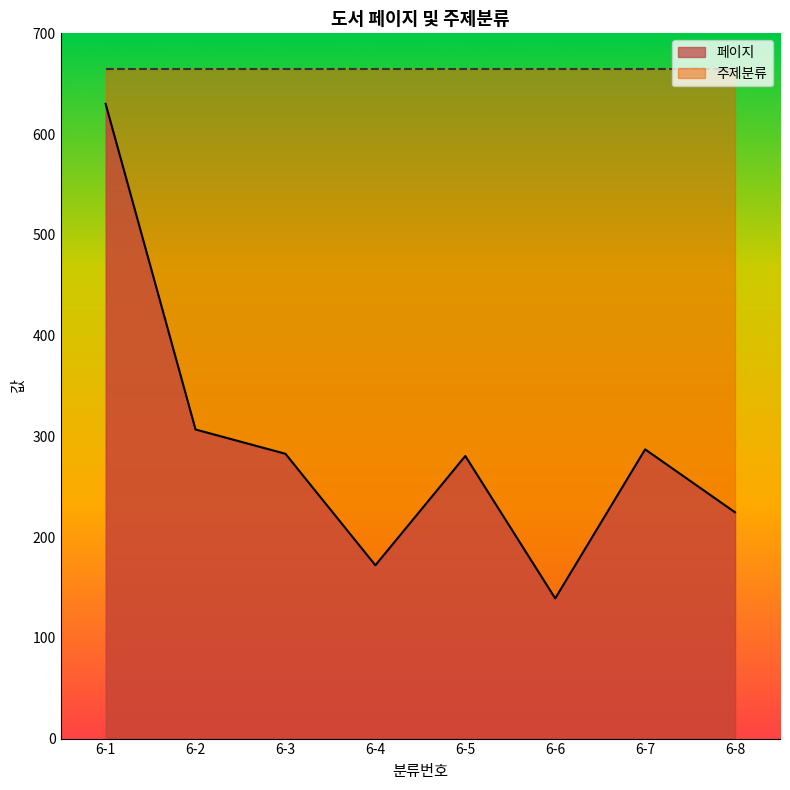

What is the ratio of the value at 6-1 to the value at 6-6?

4.5